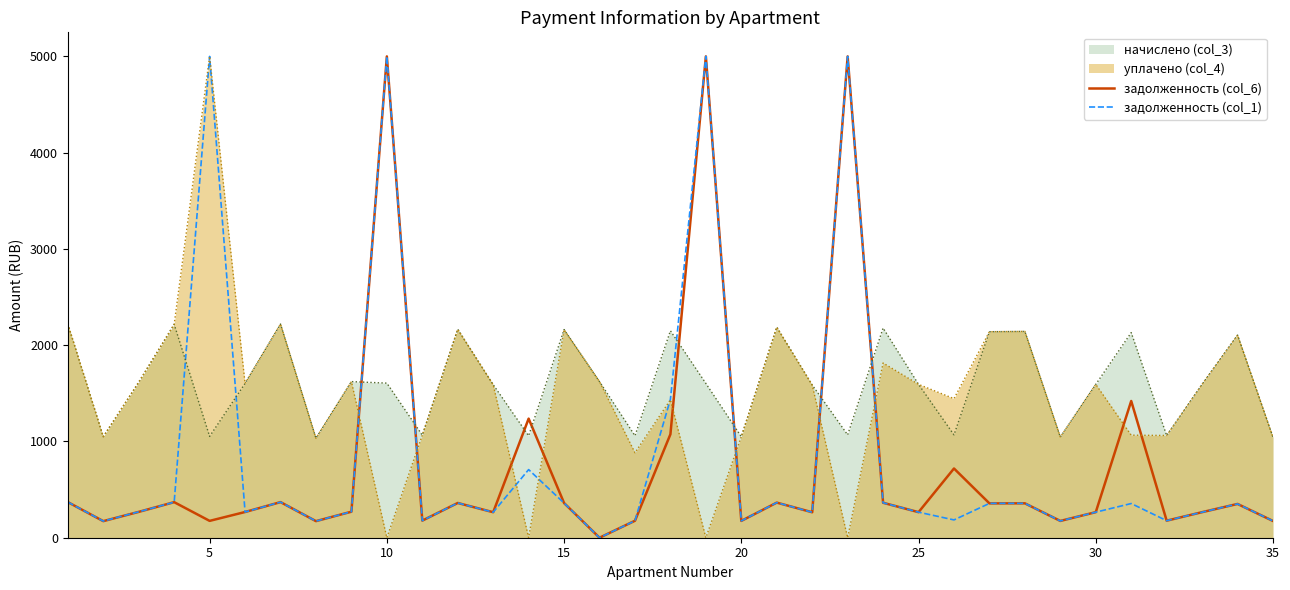

Is the value of задолженность (col_6) at 29 greater than the value of задолженность (col_1) at 25?

No